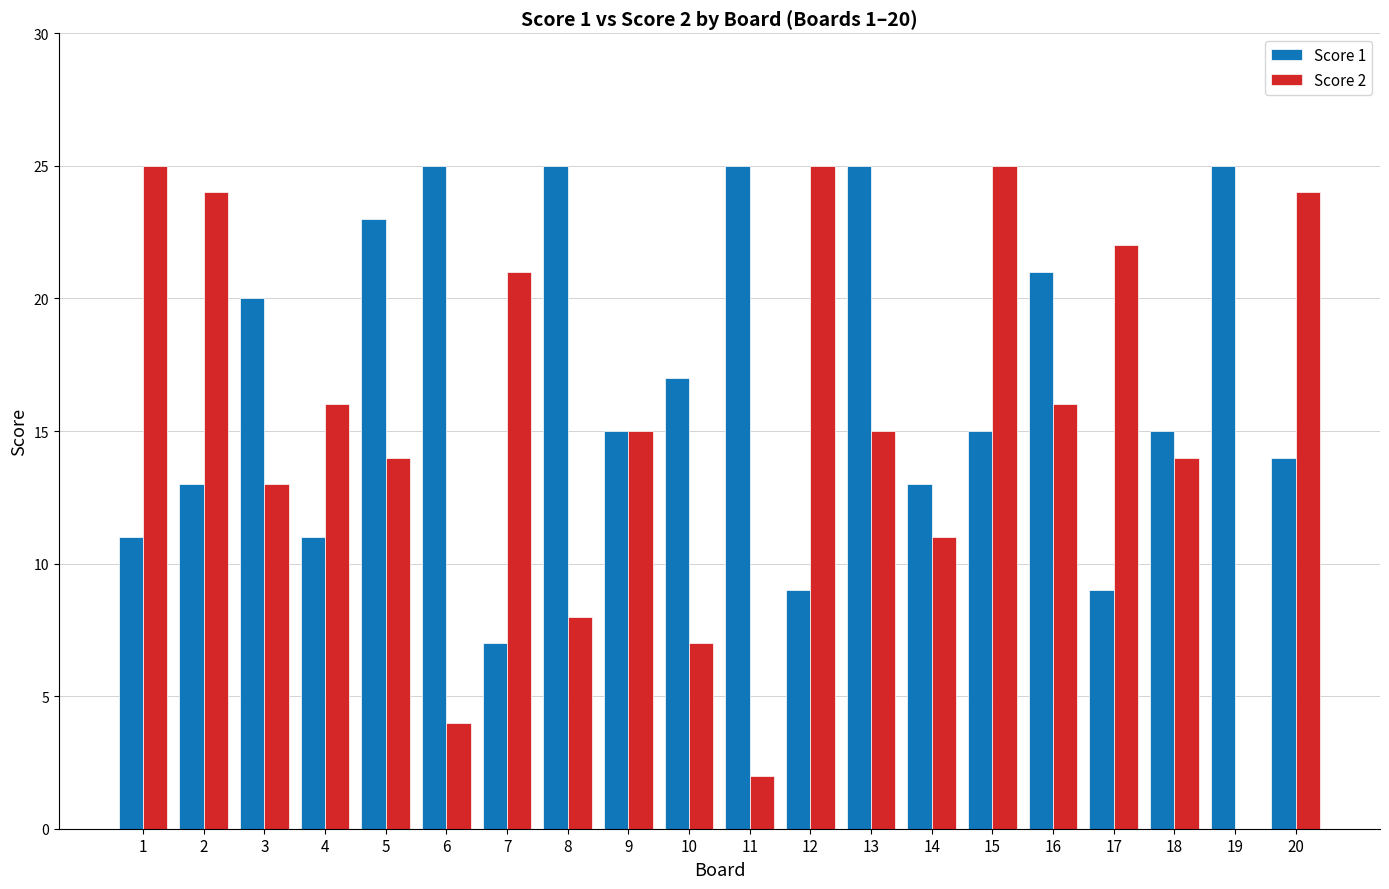

Where does the Score 1 series first go above 15?

3